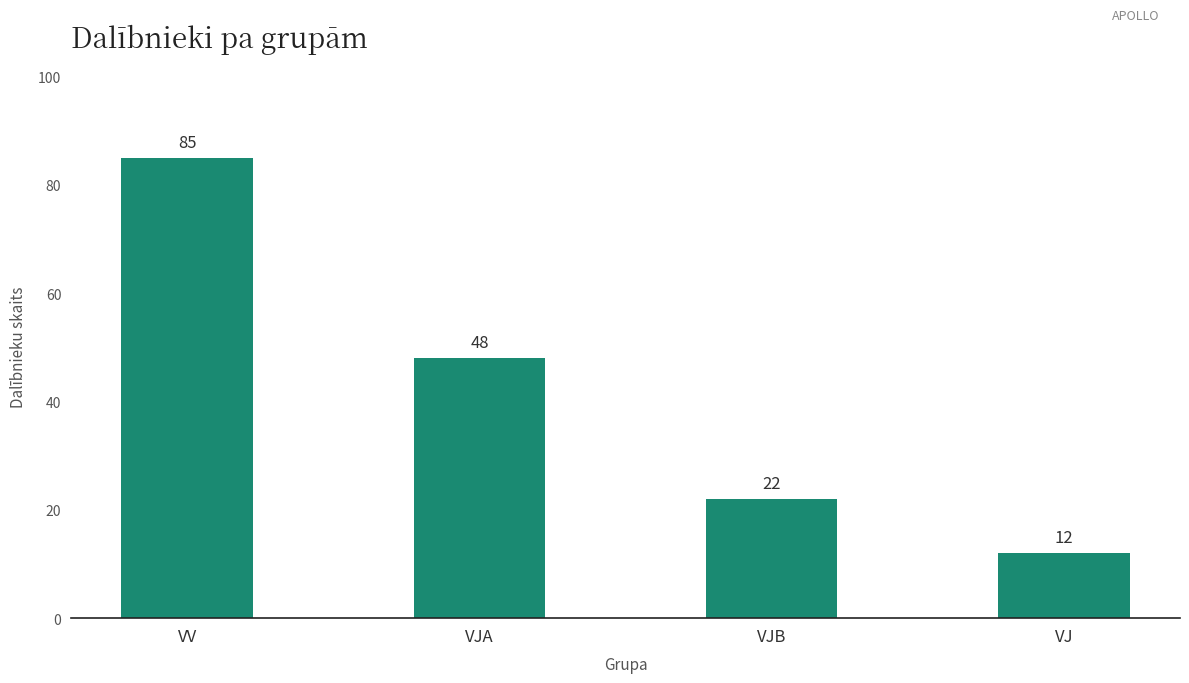

Rank the categories by value from lowest to highest.

VJ, VJB, VJA, VV